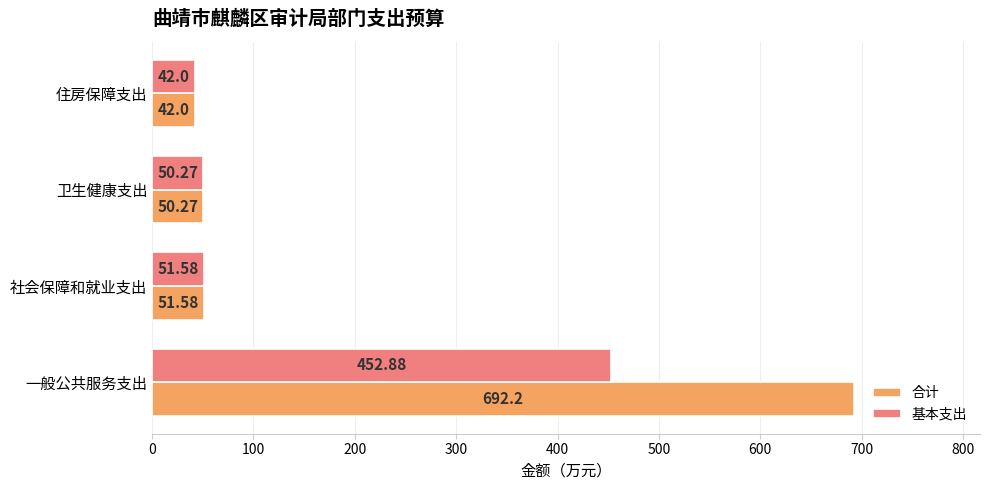

At which category is the sum across all series the highest?

一般公共服务支出